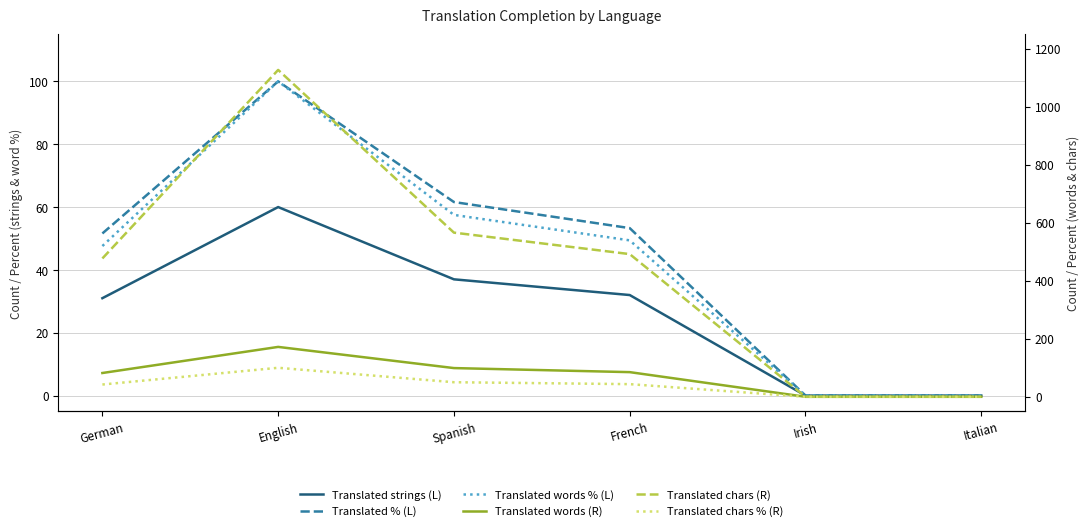

At which label does Translated chars (R) reach its peak?

English